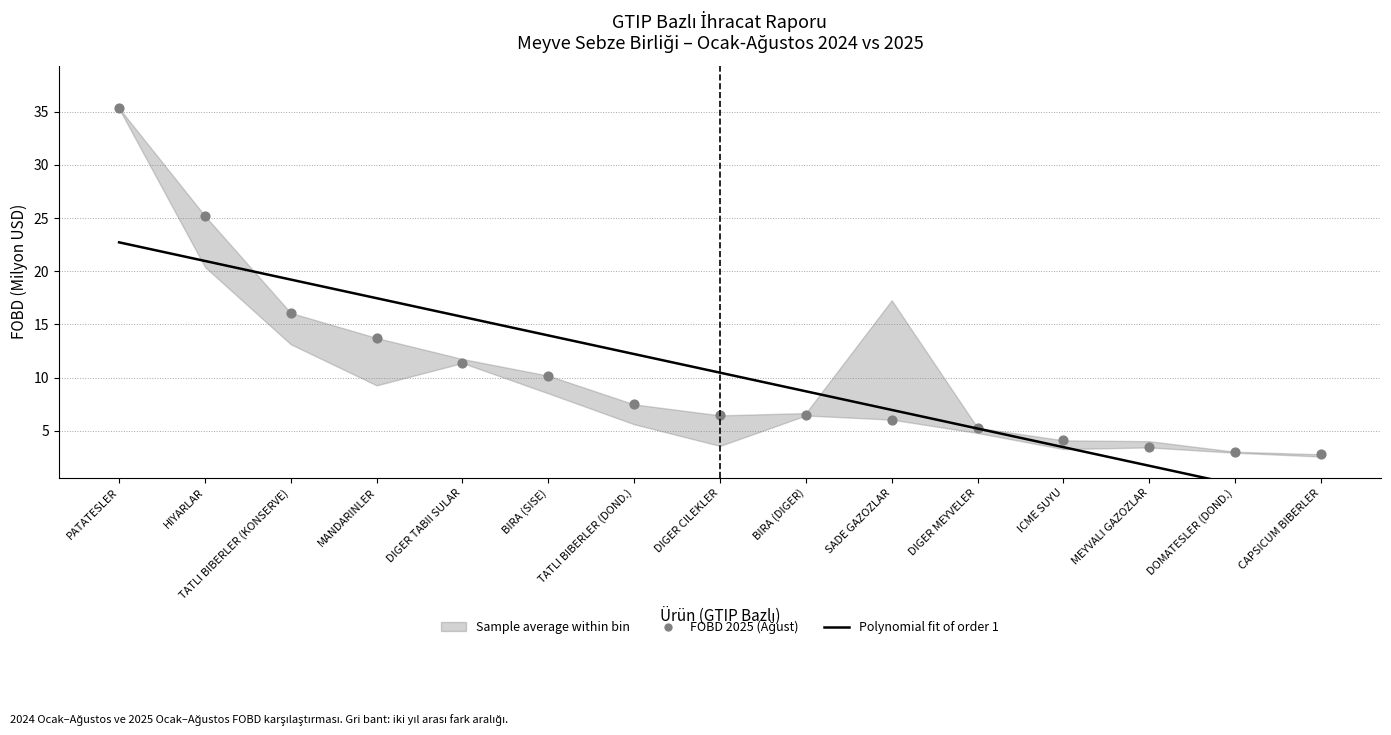

Which series has the largest Y range (max minus min)?

FOBD 2025 (Ağust)